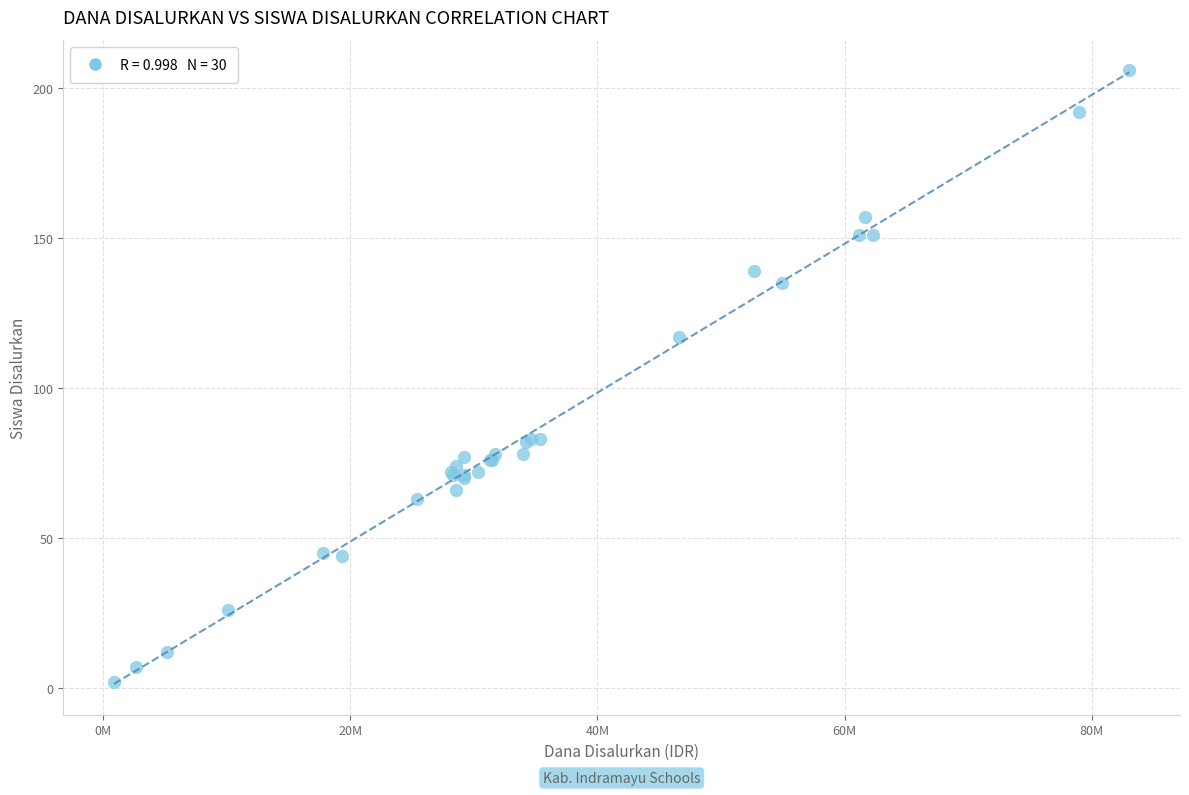

What Y value in the scatter plot is closest to 104?

117